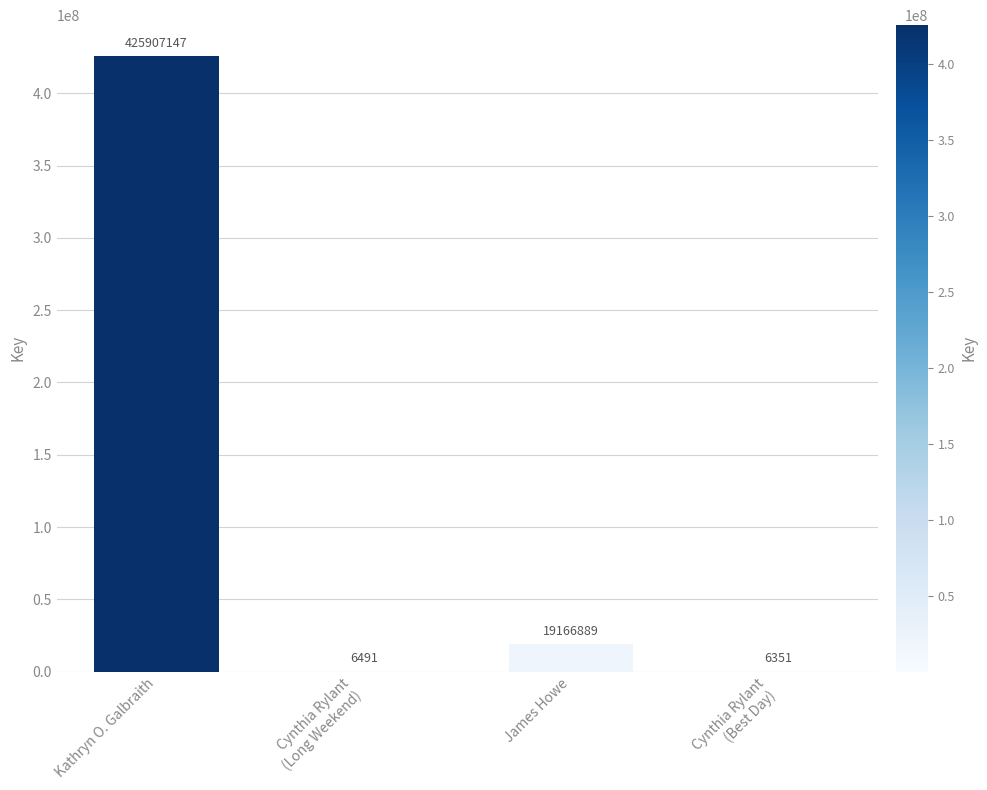

How many data points does each series have?

4